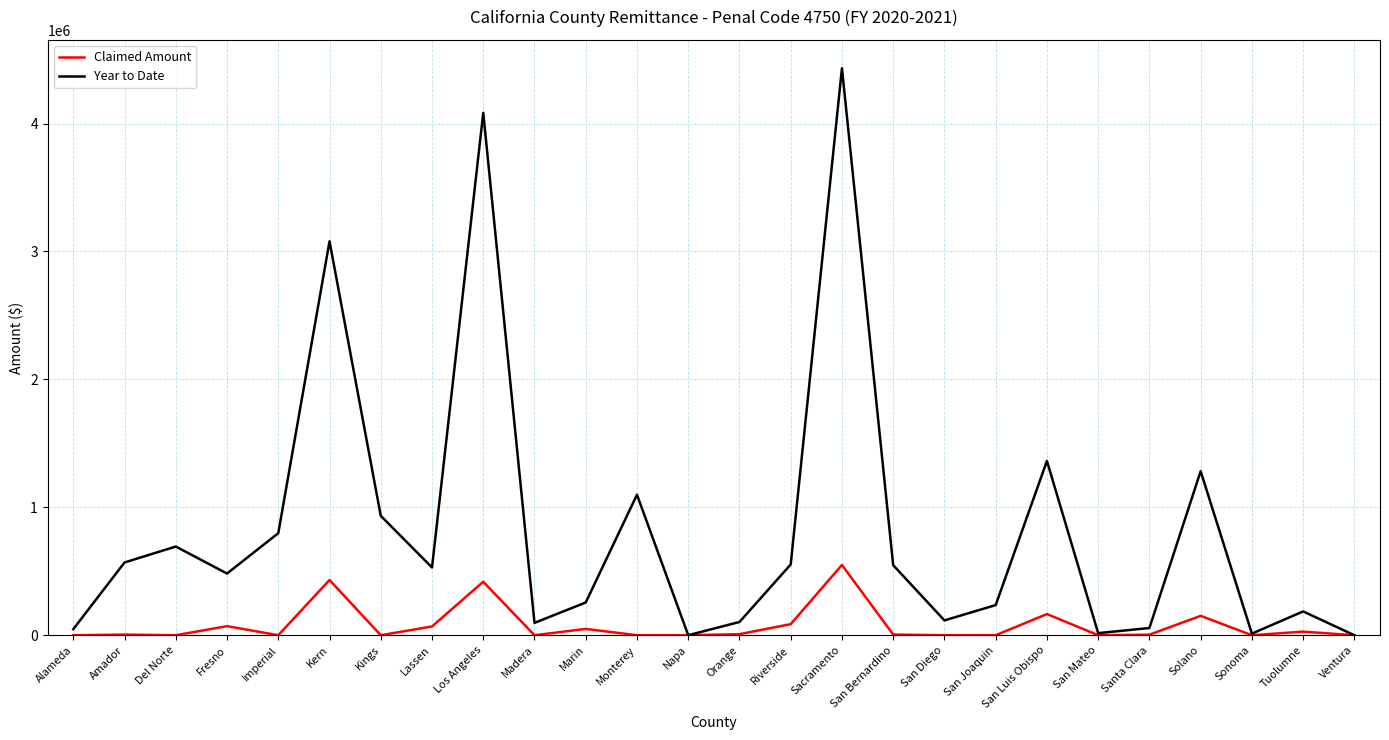

What is the difference between the highest and lowest values at Los Angeles?

3665432